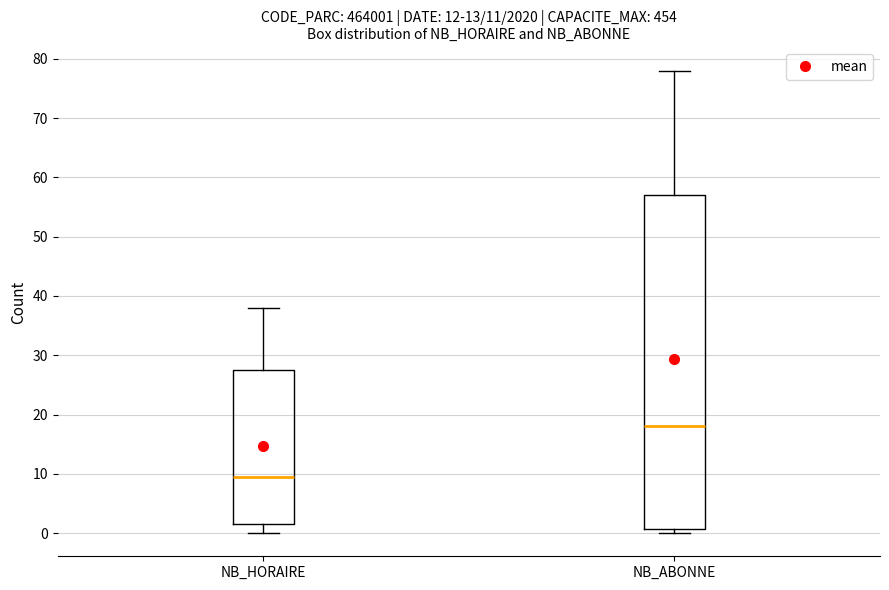

Which box's median line is the lowest?

NB_HORAIRE